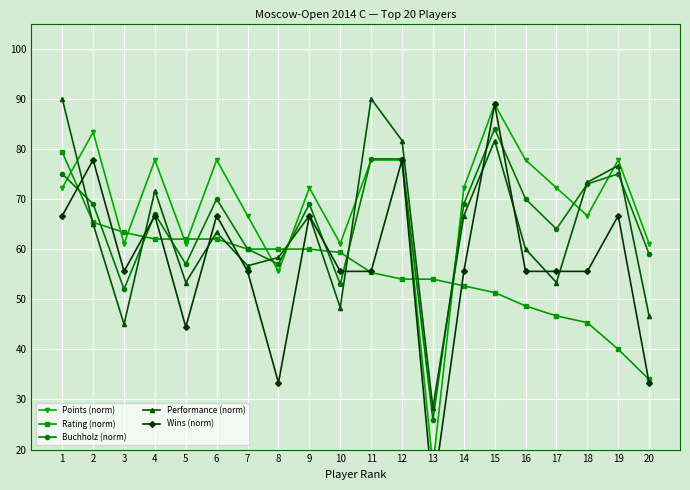

Reading left to right, list all the values displayed in this chart.

Points (norm): 72.2	83.3	61.1	77.8	61.1	77.8	66.7	55.6	72.2	61.1	77.8	77.8	16.7	72.2	88.9	77.8	72.2	66.7	77.8	61.1
Rating (norm): 79.3	65.3	63.3	62.0	62.0	62.0	60.0	60.0	60.0	59.3	55.3	54.0	54.0	52.7	51.3	48.7	46.7	45.3	40.0	34.0
Buchholz (norm): 75.0	69.0	52.0	67.0	57.0	70.0	60.0	57.0	69.0	53.0	78.0	78.0	26.0	69.0	84.0	70.0	64.0	73.0	75.0	59.0
Performance (norm): 90.0	65.0	45.0	71.7	53.3	63.3	56.7	58.3	66.7	48.3	90.0	81.7	28.3	66.7	81.7	60.0	53.3	73.3	76.7	46.7
Wins (norm): 66.7	77.8	55.6	66.7	44.4	66.7	55.6	33.3	66.7	55.6	55.6	77.8	11.1	55.6	88.9	55.6	55.6	55.6	66.7	33.3